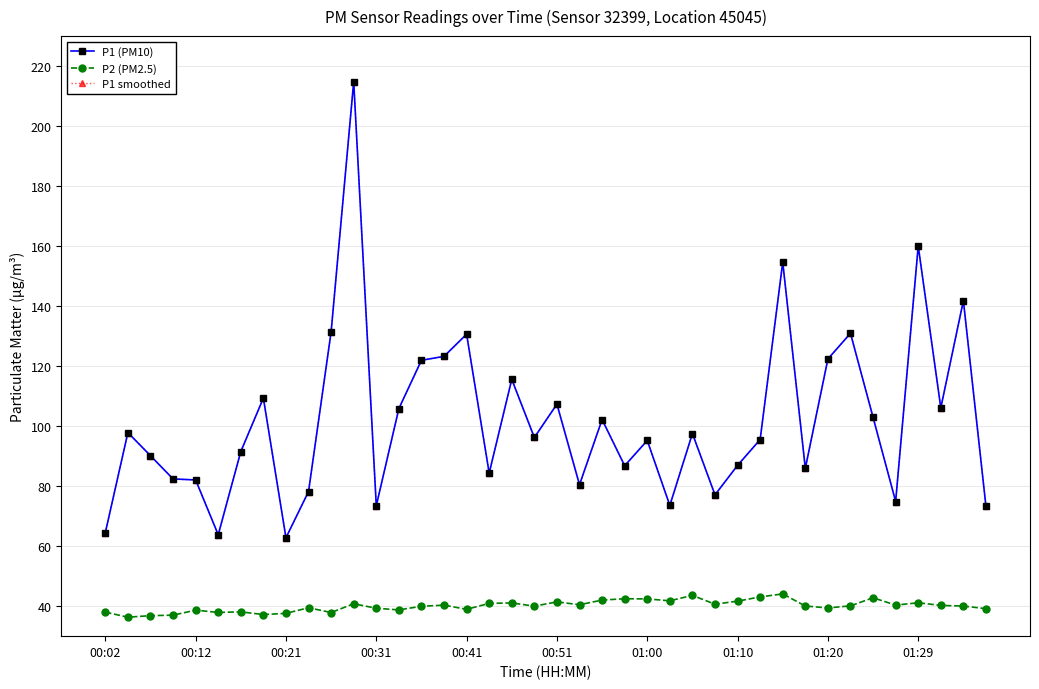

True or false: P2 (PM2.5) and P1 (PM10) intersect in this chart.

False